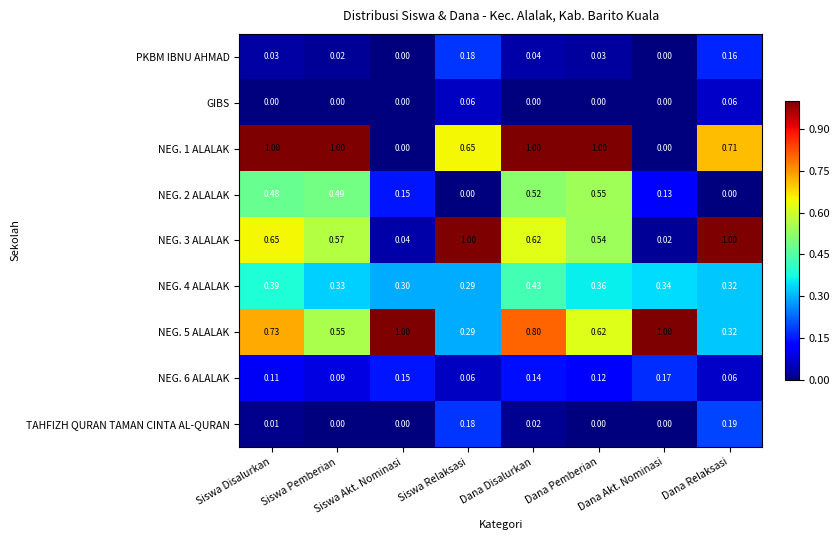

At which label is NEG. 4 ALALAK closest to 0?

Siswa Relaksasi